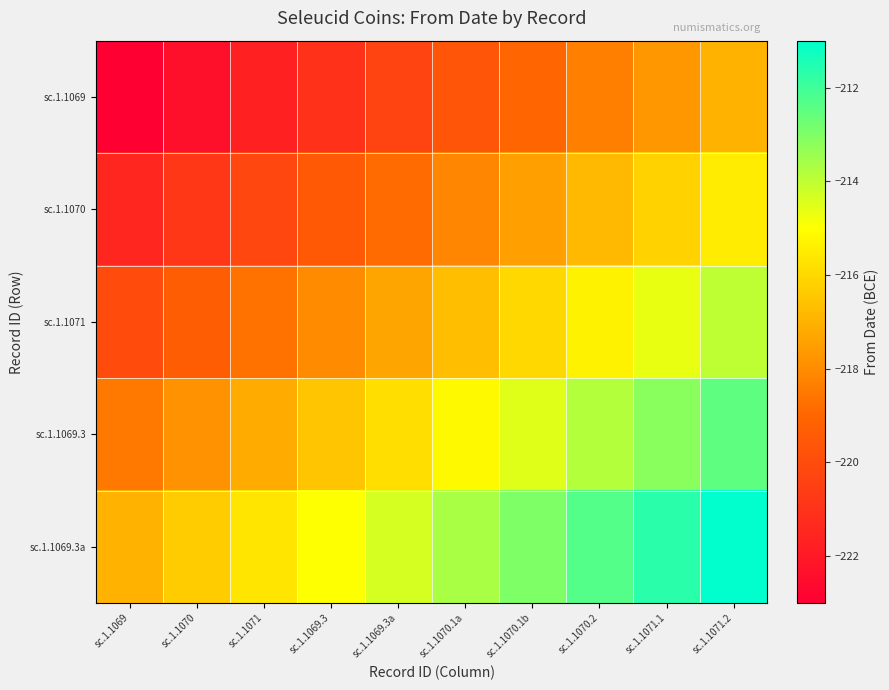

Which series has the largest range (max minus min)?

sc.1.1069